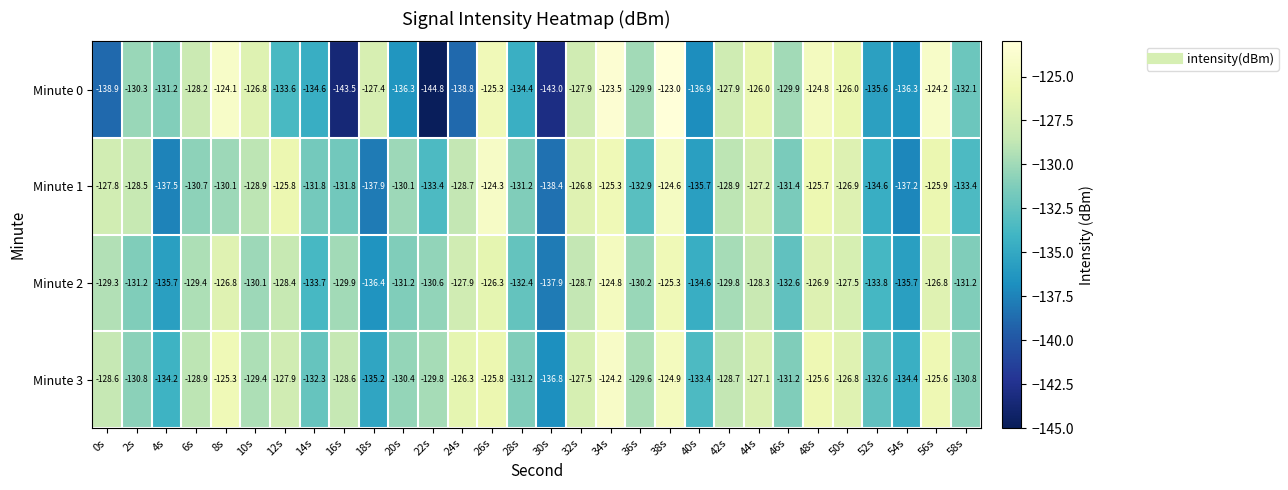

Which series has the widest spread of values?

Minute 0